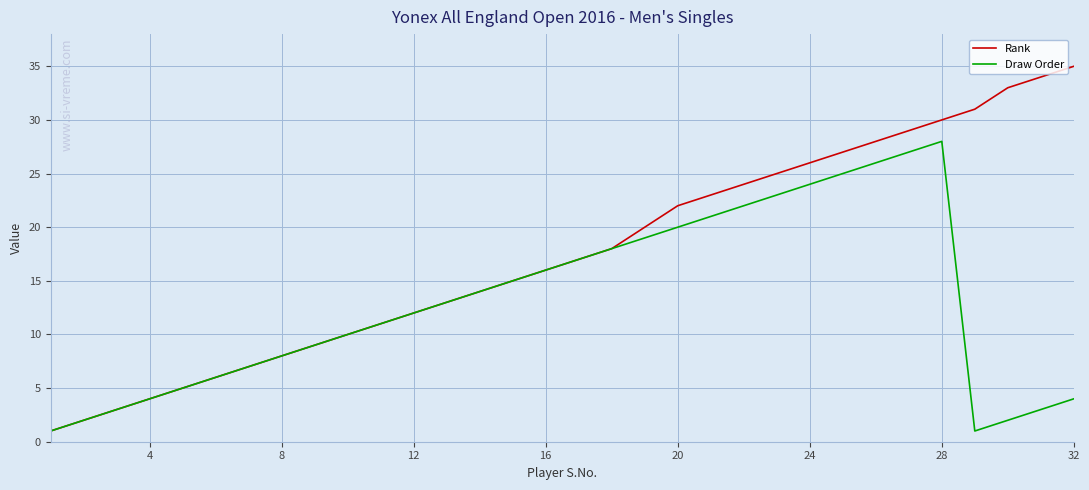

Rank the series by their maximum value, from lowest to highest.

Draw Order, Rank